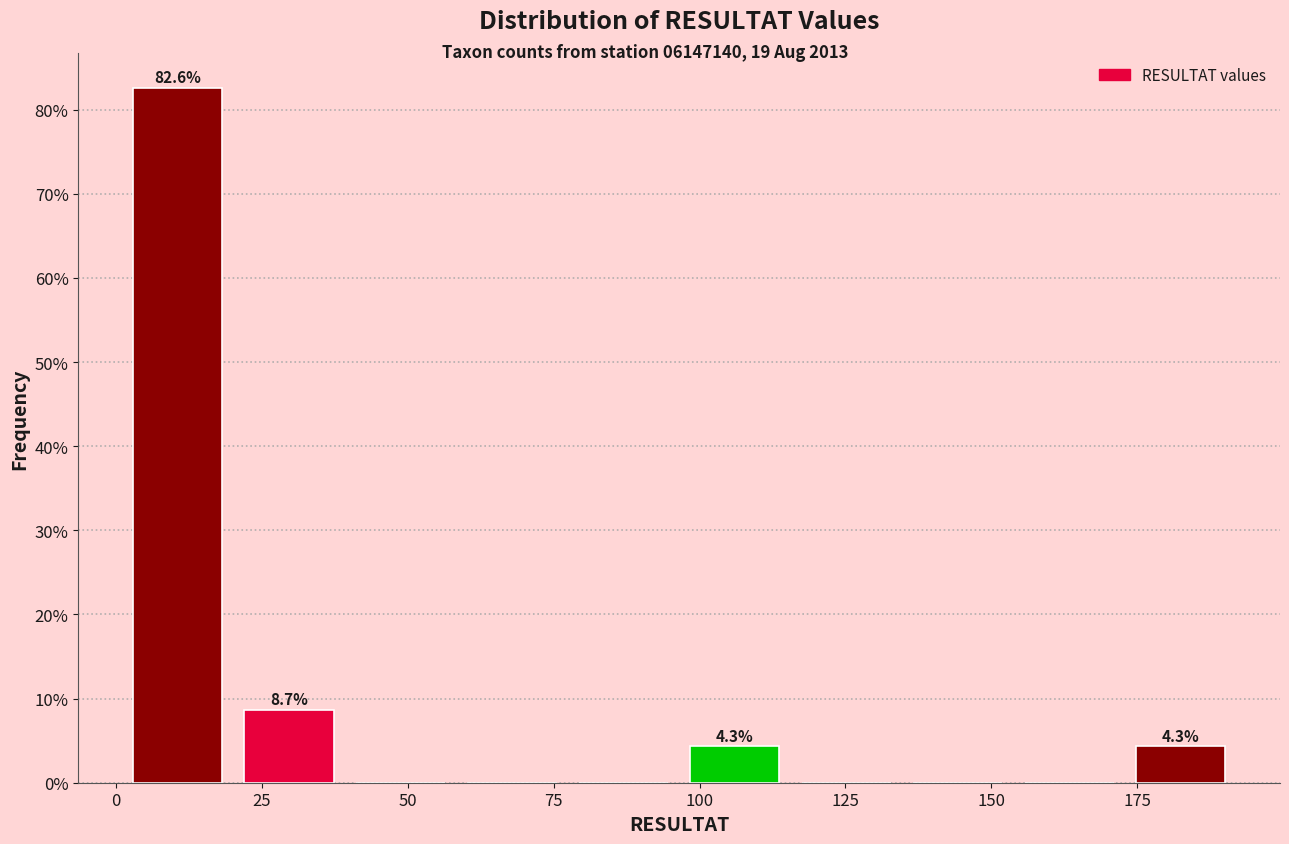

Around what value on the x-axis is the tallest bar? Give the approximate position of its centre, as read against the axis.

10